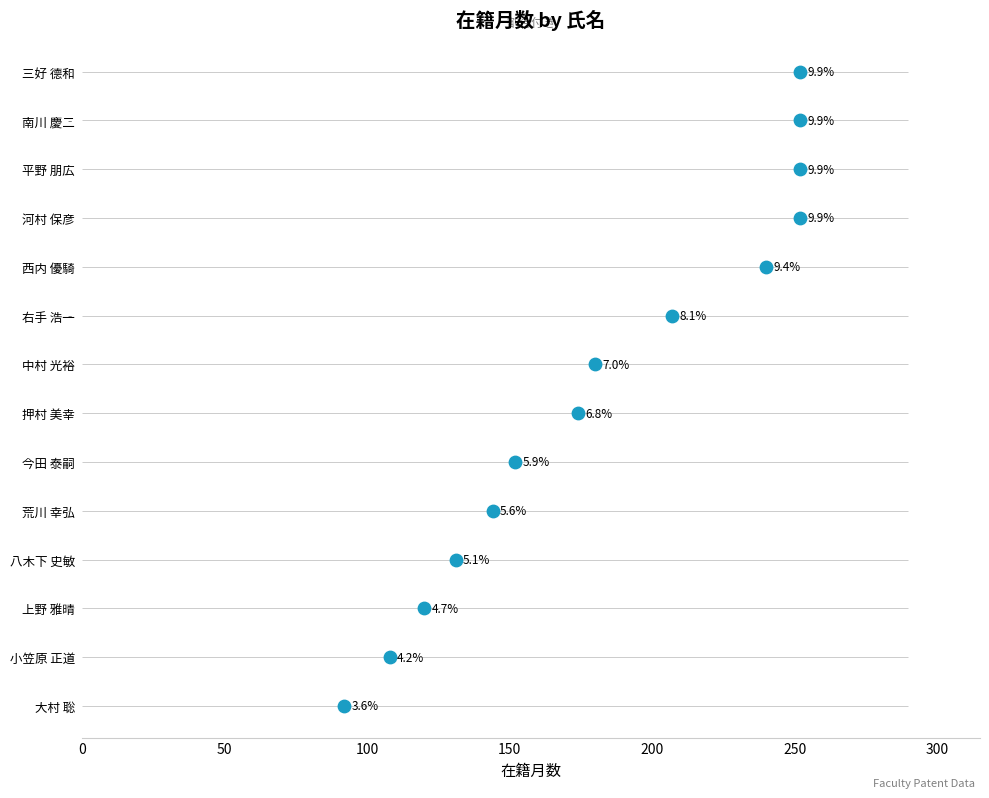

What is the change in value from 150 to 200?

+1